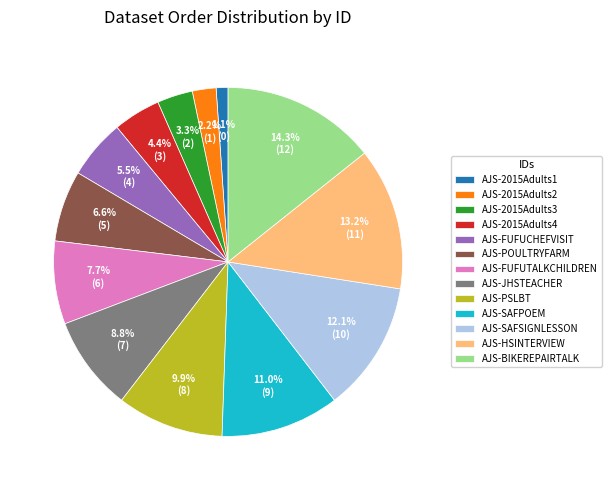

Rank the categories by value from highest to lowest.

AJS-BIKEREPAIRTALK, AJS-HSINTERVIEW, AJS-SAFSIGNLESSON, AJS-SAFPOEM, AJS-PSLBT, AJS-JHSTEACHER, AJS-FUFUTALKCHILDREN, AJS-POULTRYFARM, AJS-FUFUCHEFVISIT, AJS-2015Adults4, AJS-2015Adults3, AJS-2015Adults2, AJS-2015Adults1